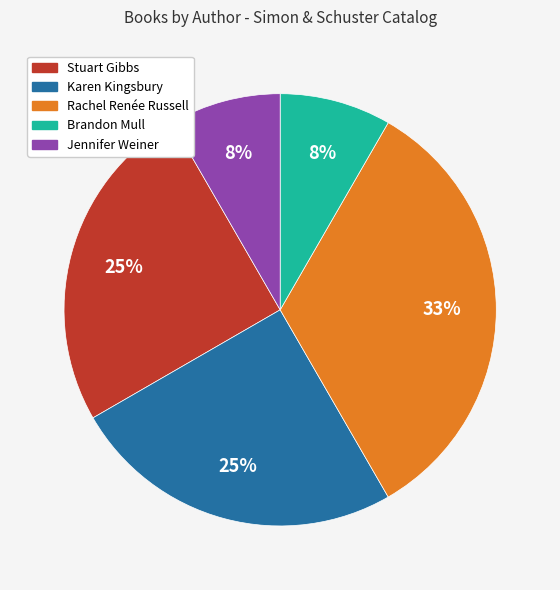

To the nearest percent, what is the average slice percentage?

20%